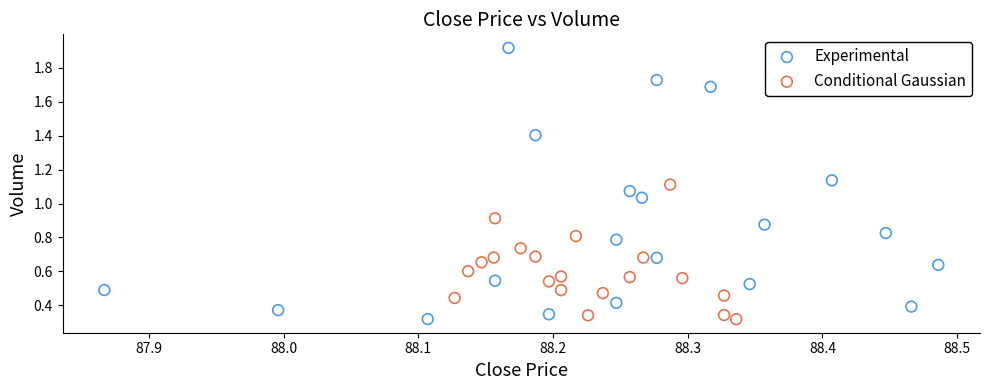

Which series contains the highest Y value?

Experimental